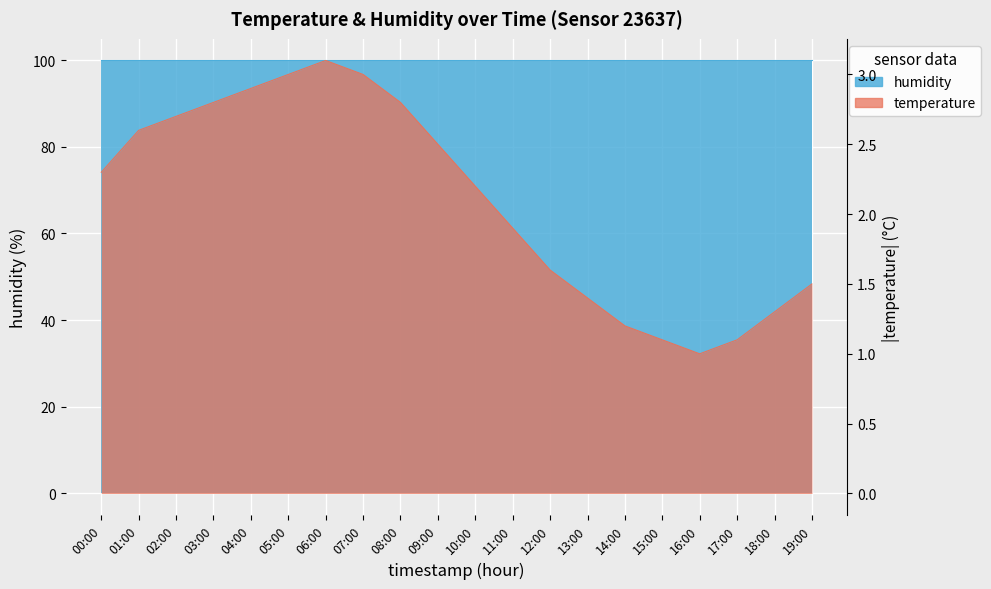

Between 05:00 and 02:00, which is larger?

05:00